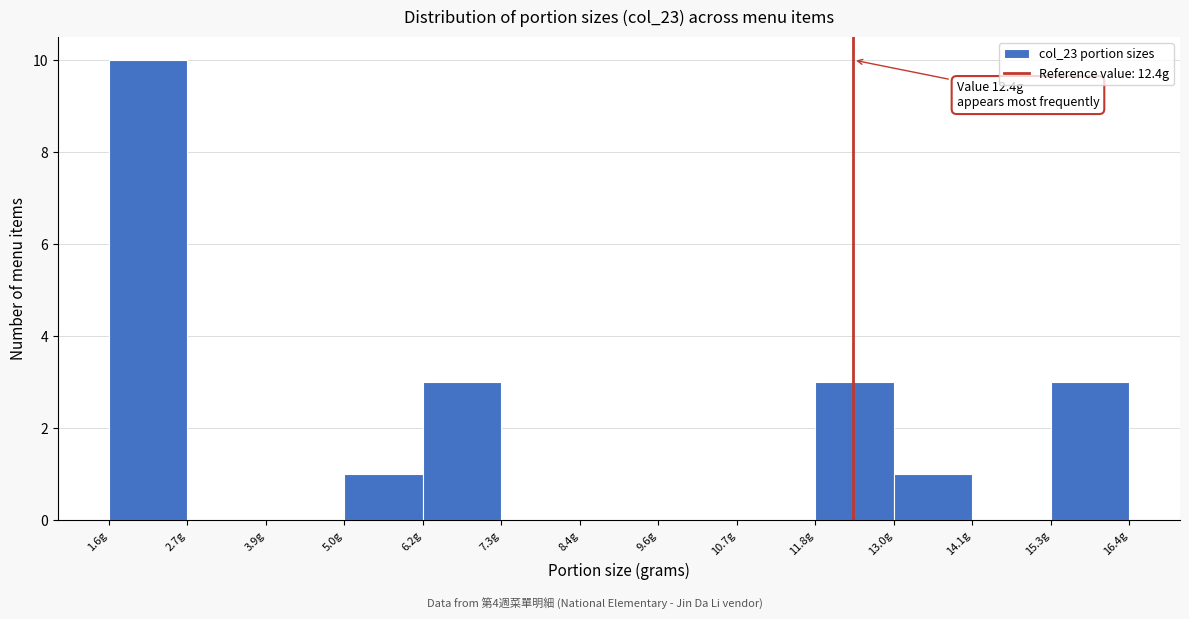

Which range on the x-axis has the tallest bar?

1.6 to 2.8